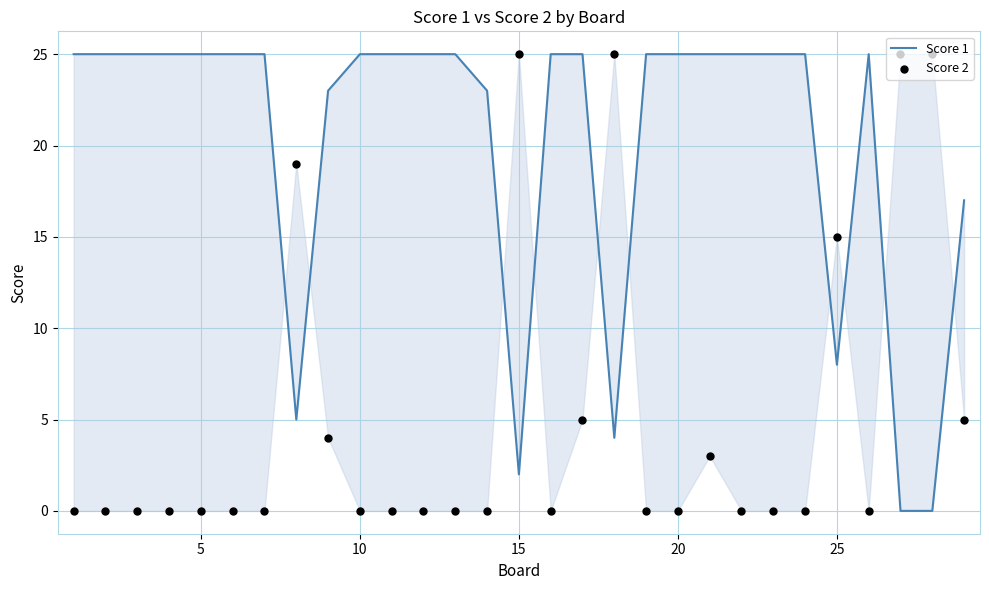

What are all the series names shown in the legend?

Score 1, Score 2